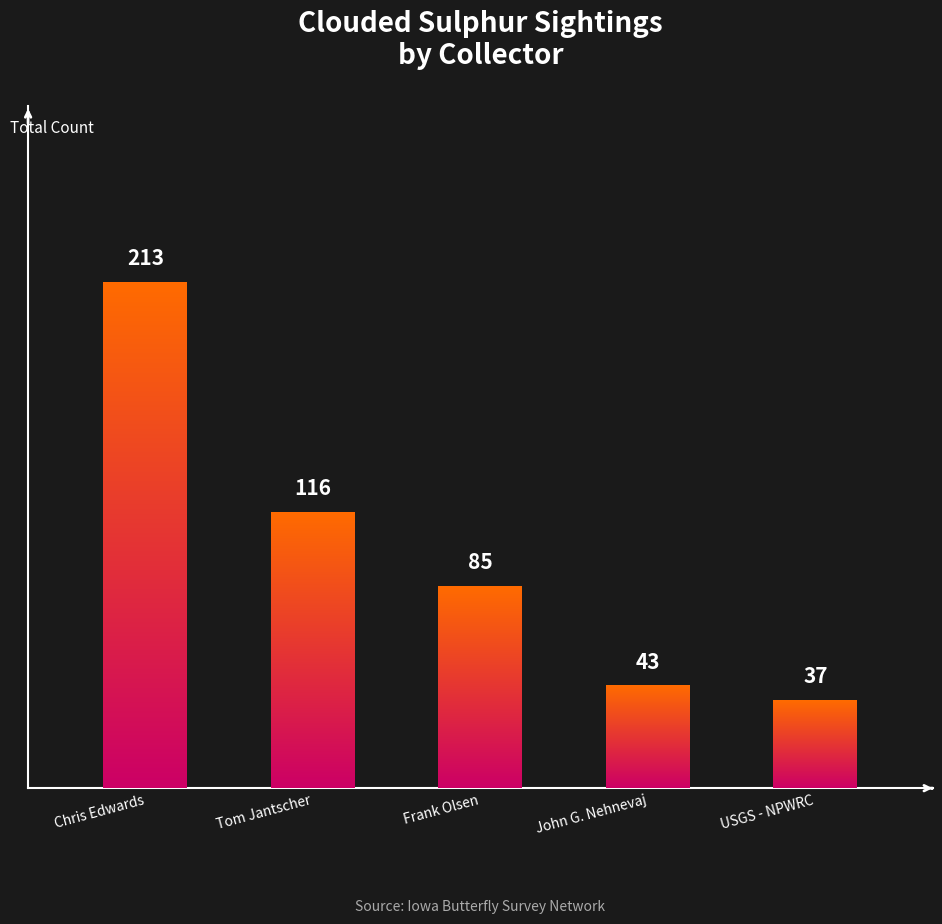

Approximately how many times larger is the value at Tom Jantscher compared to Frank Olsen?

1.4